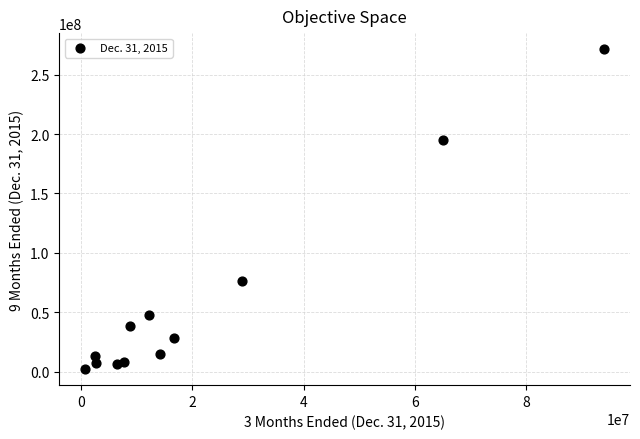

What is the average Y value?

59296750